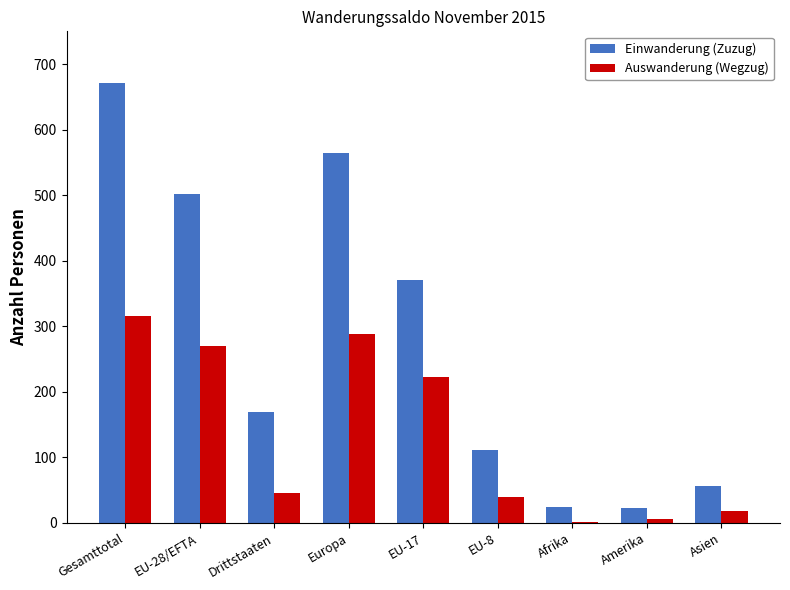

Where is Einwanderung (Zuzug) nearest to the value 347?

EU-17